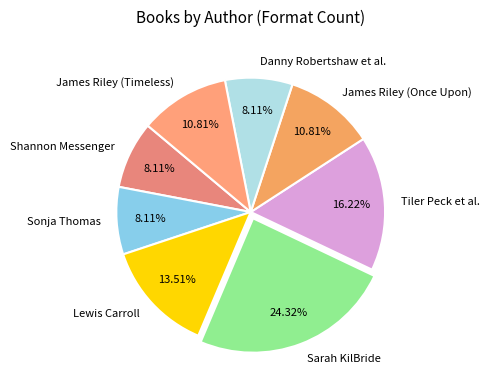

How many slices are in this pie chart?

8